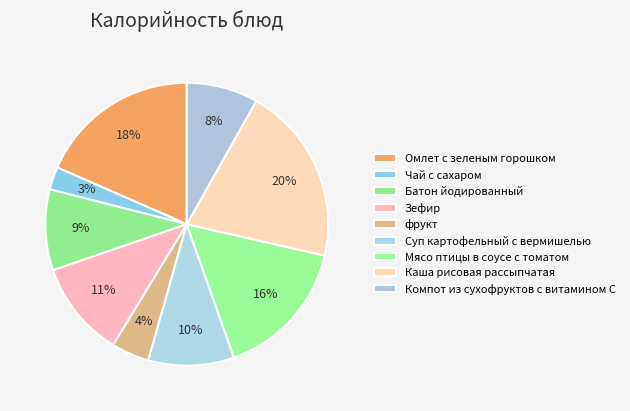

Does Зефир represent more than half of the total?

No